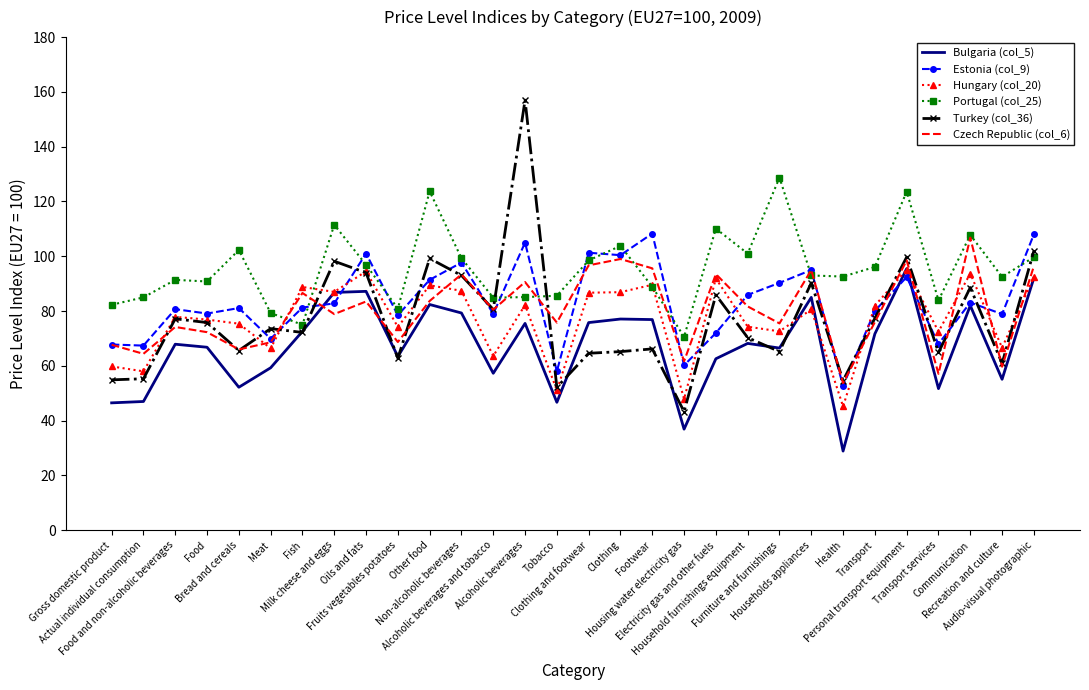

True or false: Hungary (col_20) and Estonia (col_9) cross at least once.

True